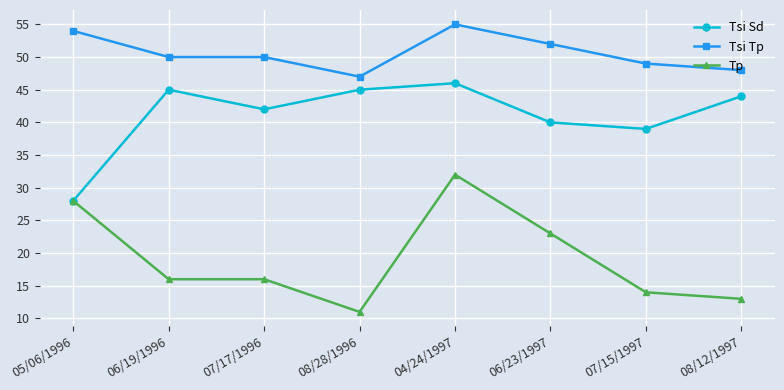

How many lines are shown in the chart?

3